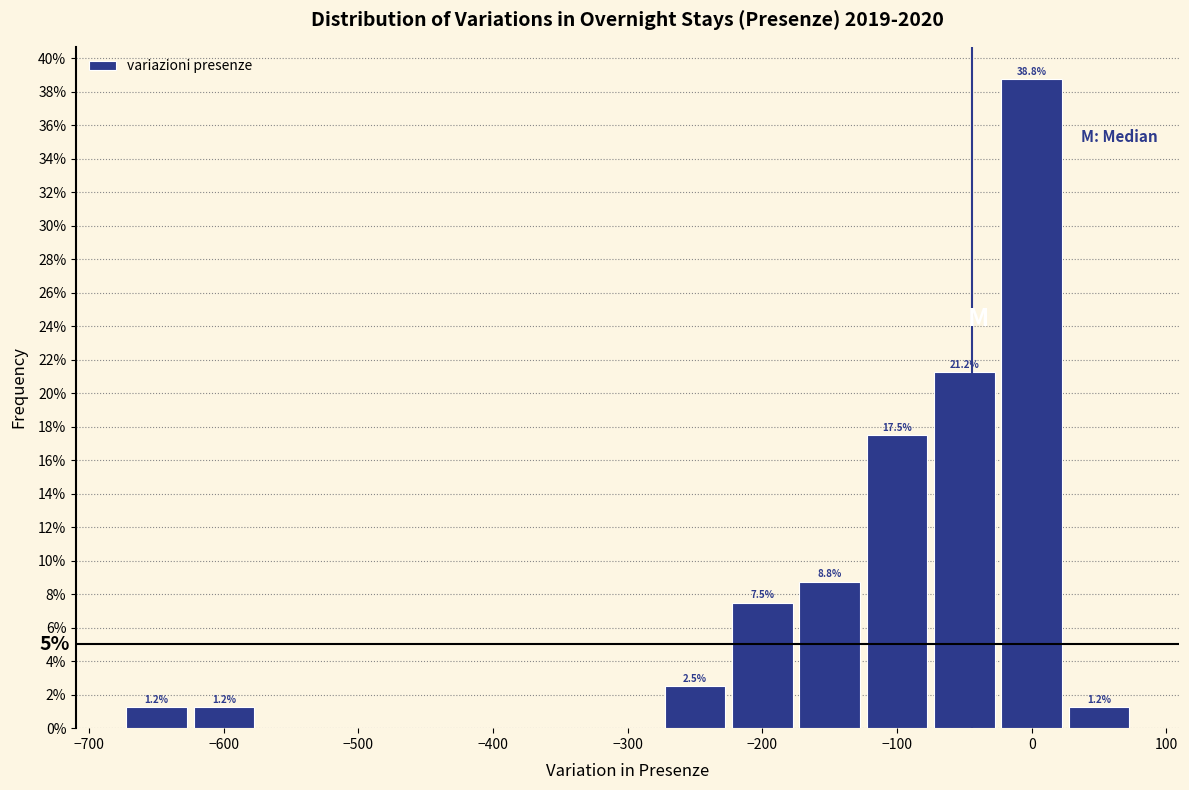

Over which range of the x-axis is the bar tallest?

-25 to 25